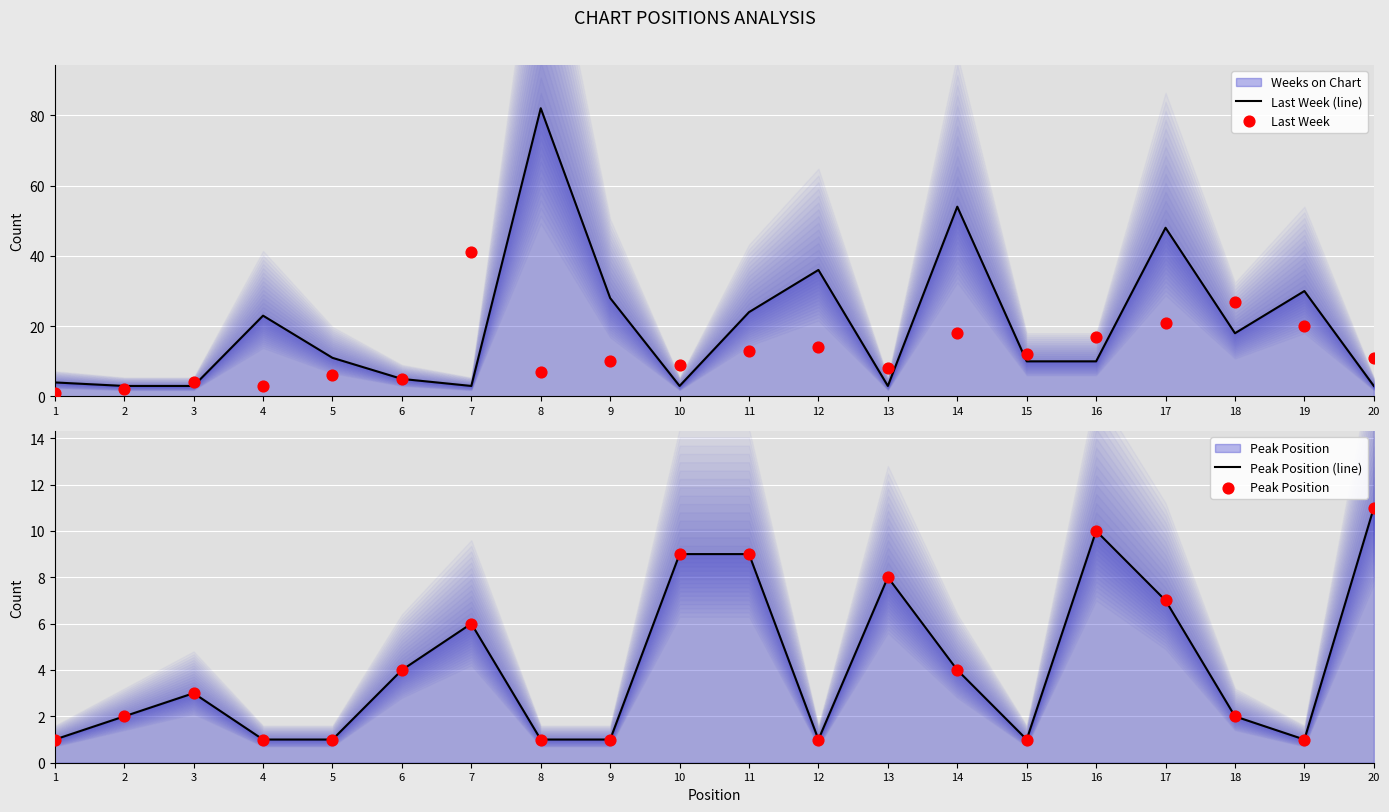

At how many categories does at least one series exceed 75?

1